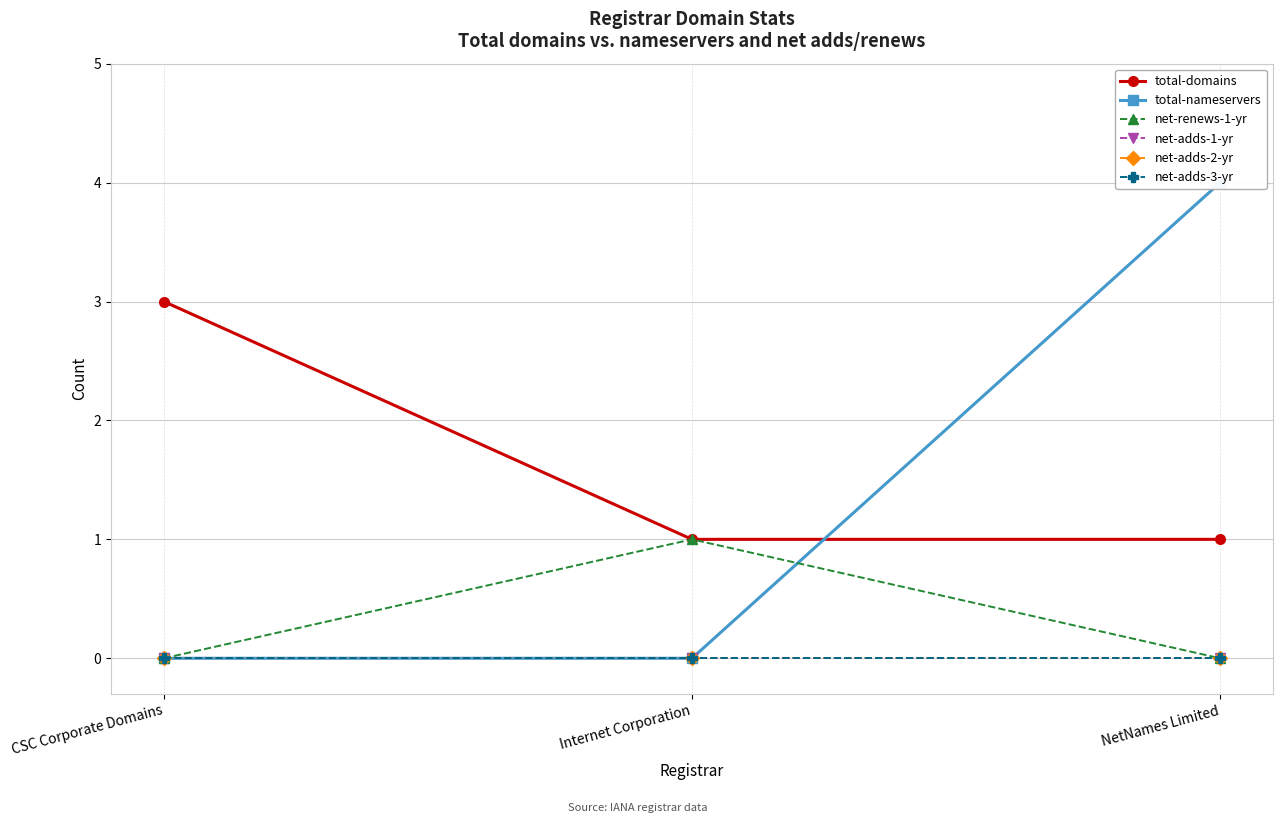

Is the value of total-nameservers at NetNames Limited greater than the value of net-renews-1-yr at NetNames Limited?

Yes